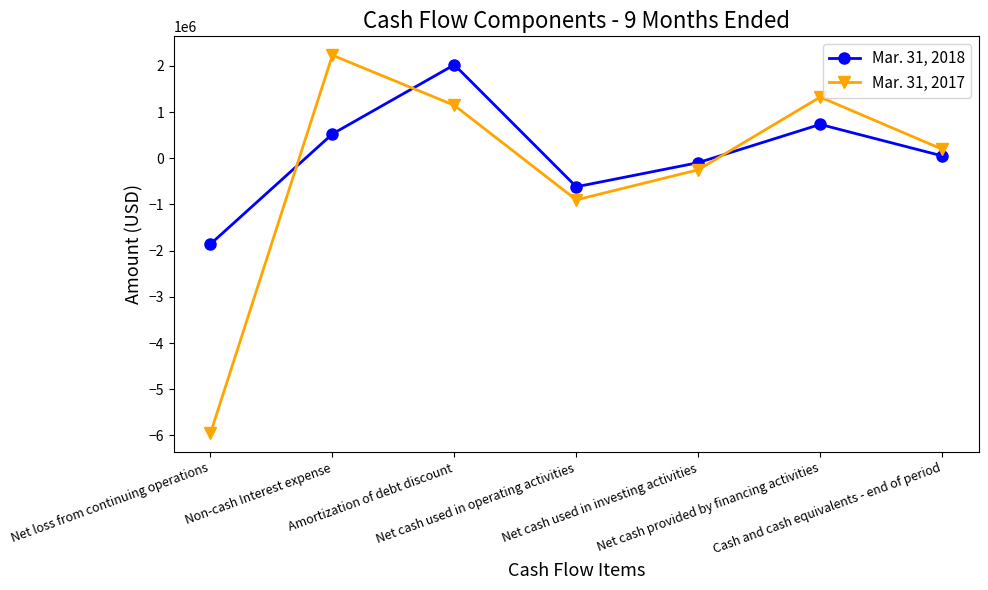

What is the sum of all Mar. 31, 2018 values?

760076